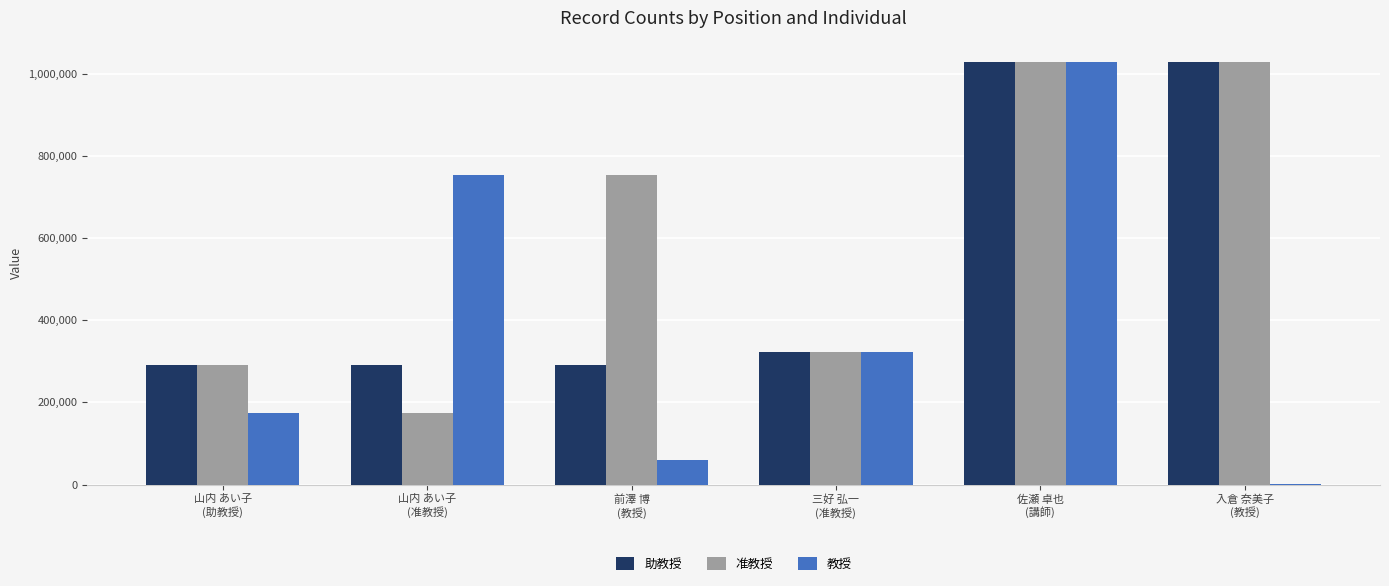

Are the bars horizontal?

No